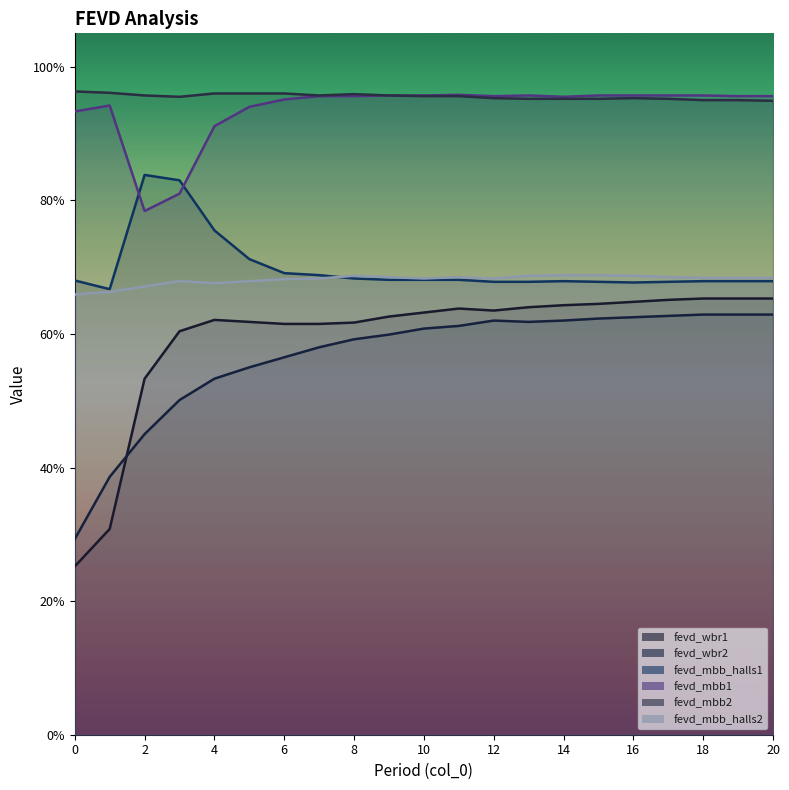

Which series ends up on top after the final intersection of fevd_mbb_halls1 and fevd_mbb1?

fevd_mbb1